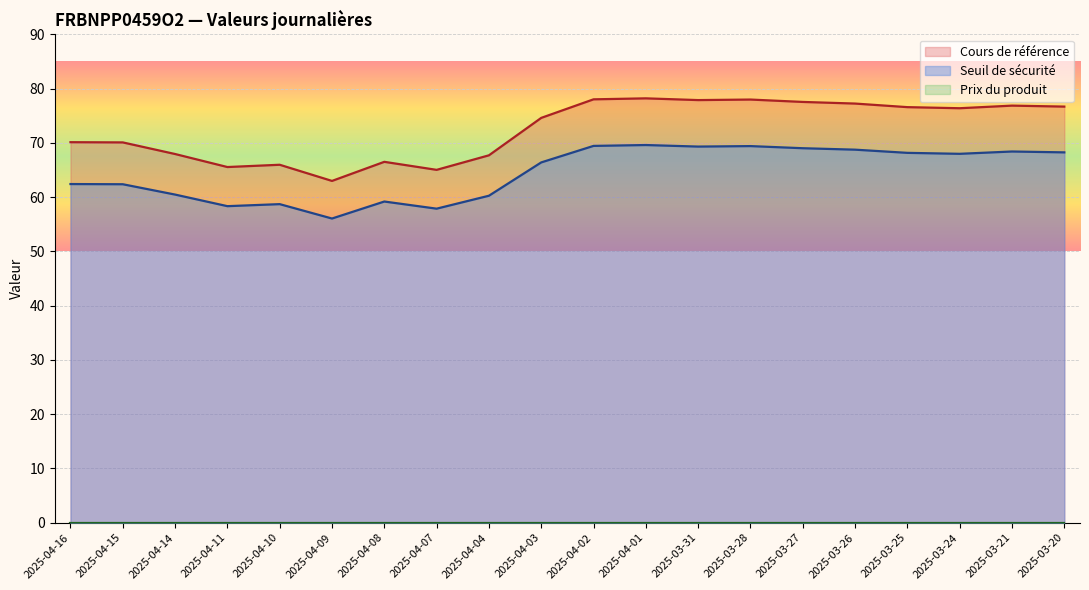

True or false: Seuil de sécurité and Cours de référence intersect in this chart.

False